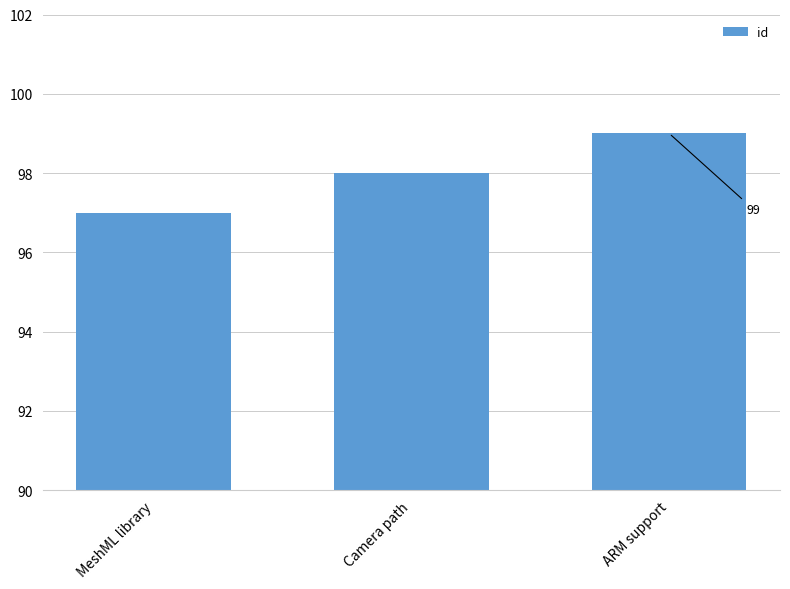

Which category has the highest value across all series?

ARM support